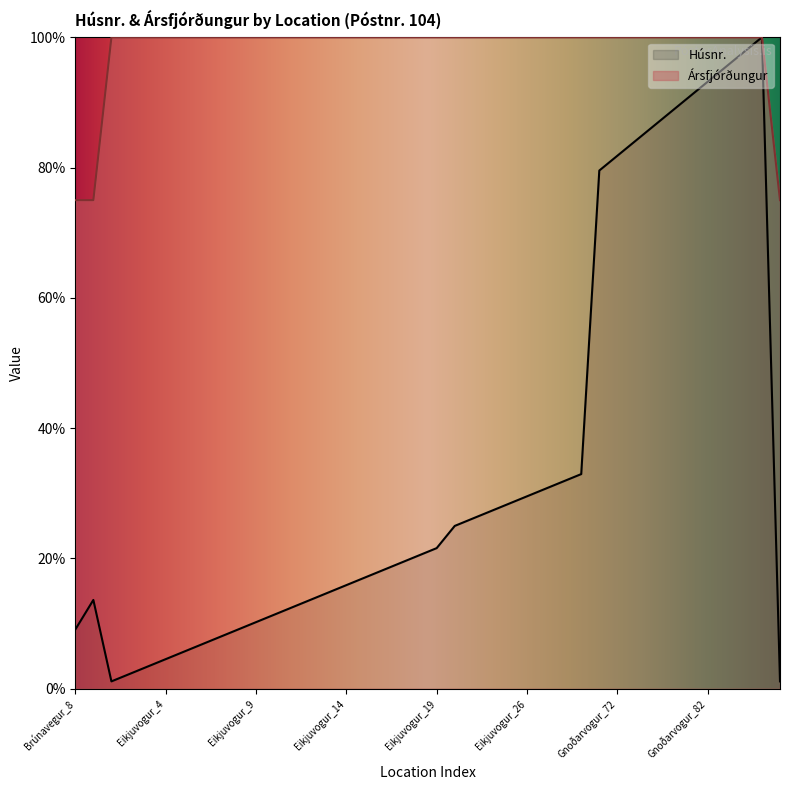

Rank the series by their maximum value, from lowest to highest.

Húsnr., Ársfjórðungur